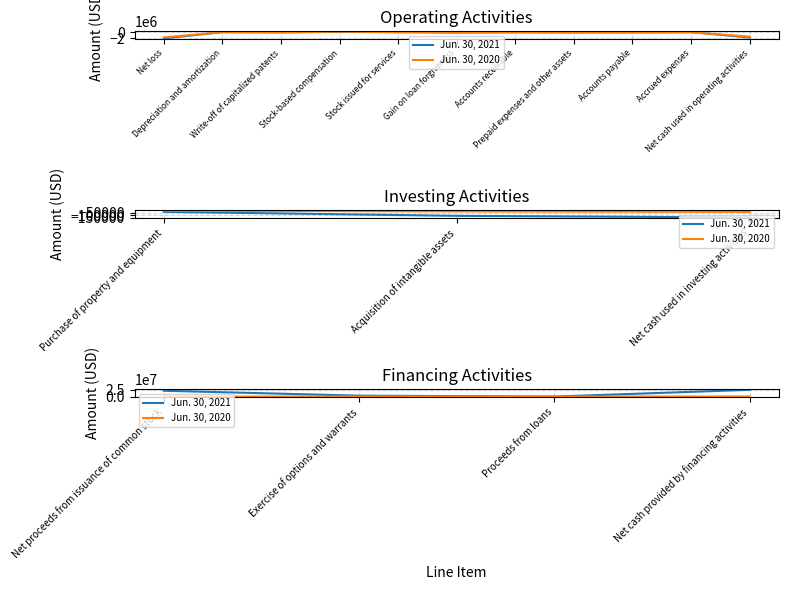

Read the Jun. 30, 2020 value at Exercise of options and warrants, to the nearest 50.

175800